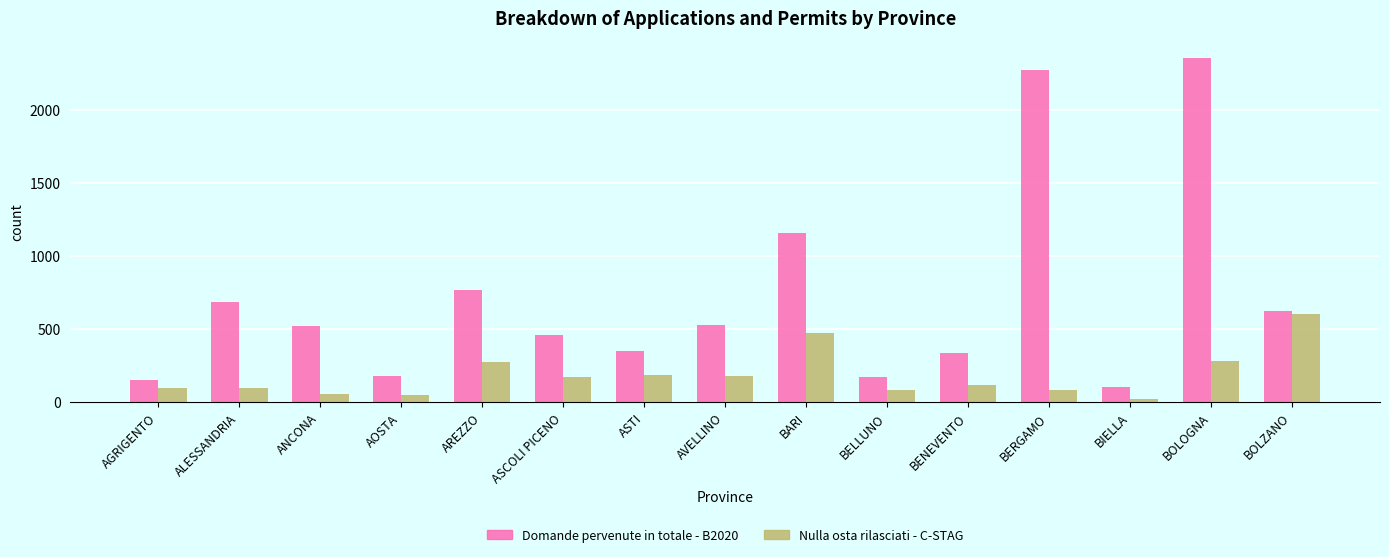

Between AREZZO and ASCOLI PICENO, which series saw the biggest shift?

Domande pervenute in totale - B2020